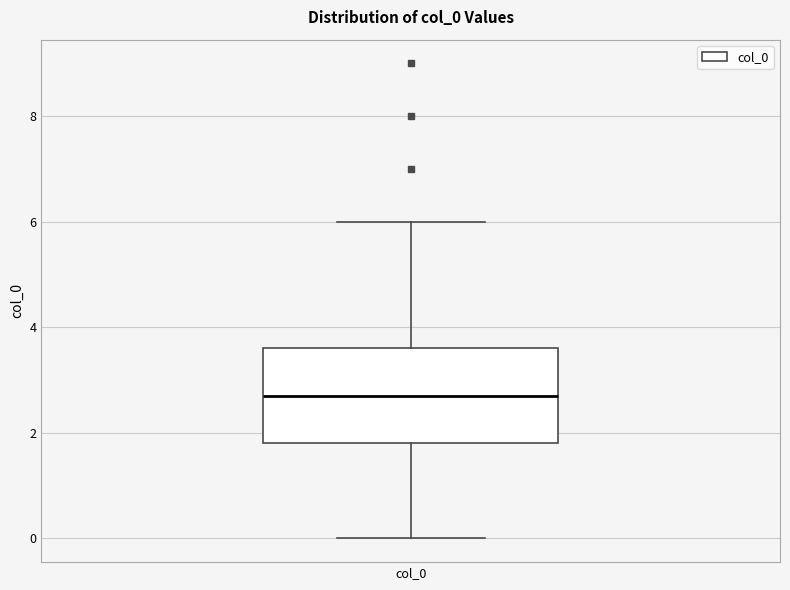

Where does the lower whisker of the box for col_0 end on the y-axis? The values are not printed on the chart, so give them approximately, as read against the axis.

0.0